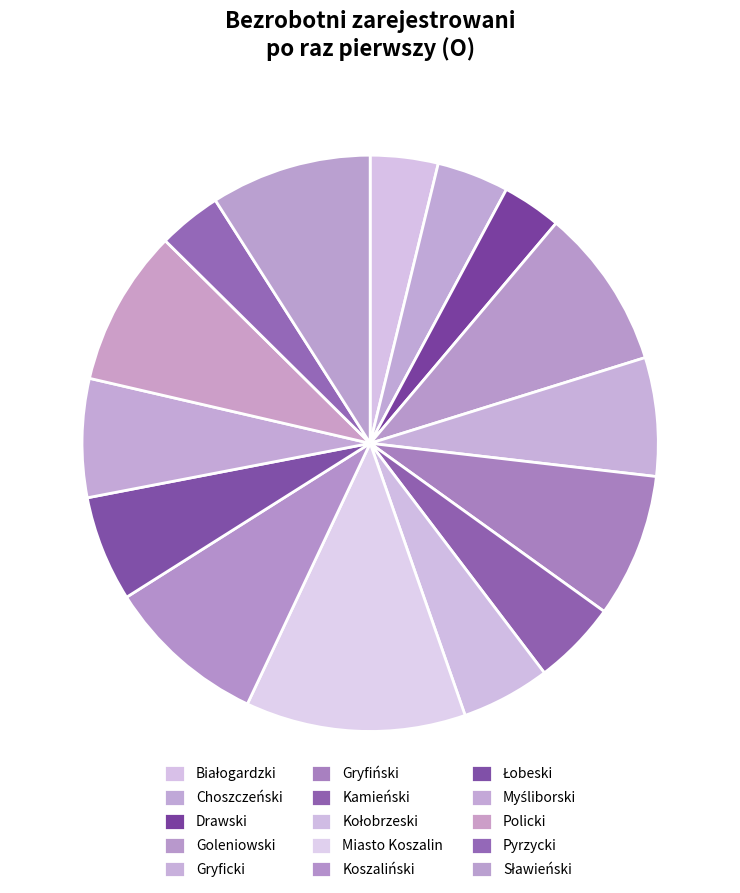

To the nearest percent, what is the average slice percentage?

7%